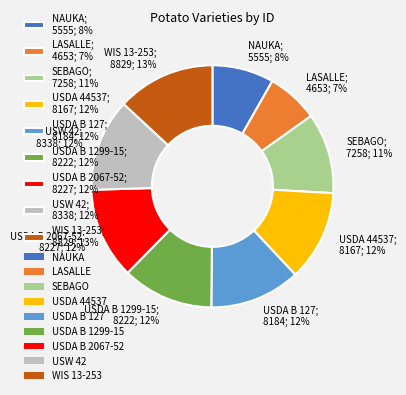

Between WIS 13-253; 8829; 13% and USDA B 127; 8184; 12%, which is larger?

WIS 13-253; 8829; 13%